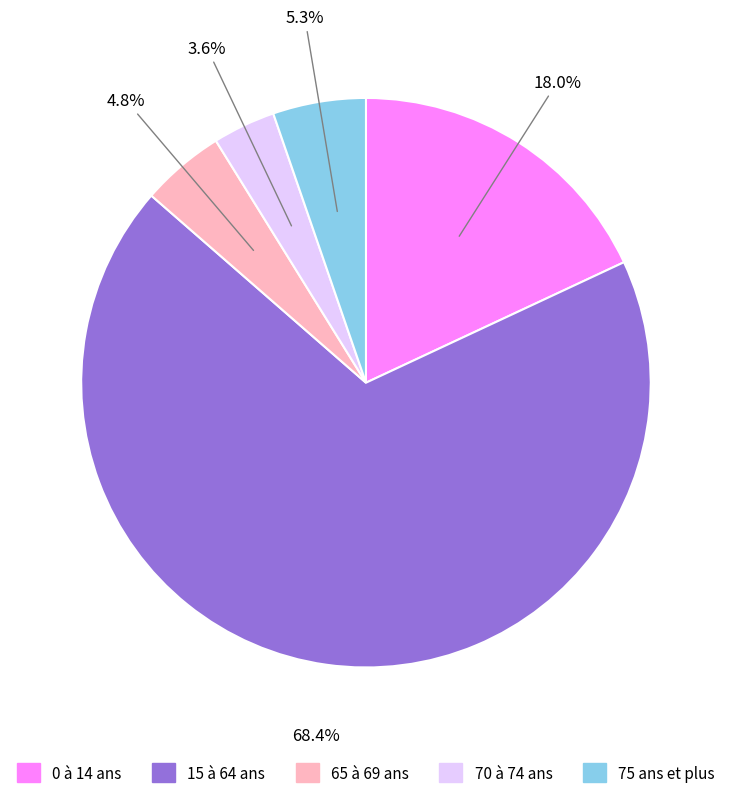

To the nearest percent, what is the difference between the largest and smallest slice percentages?

65%